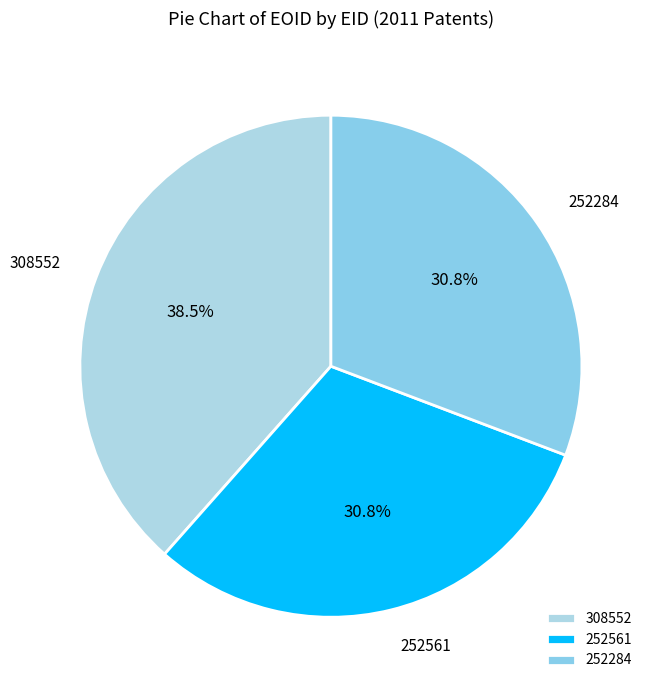

Combined, do 252284 and 308552 account for over 50%?

Yes